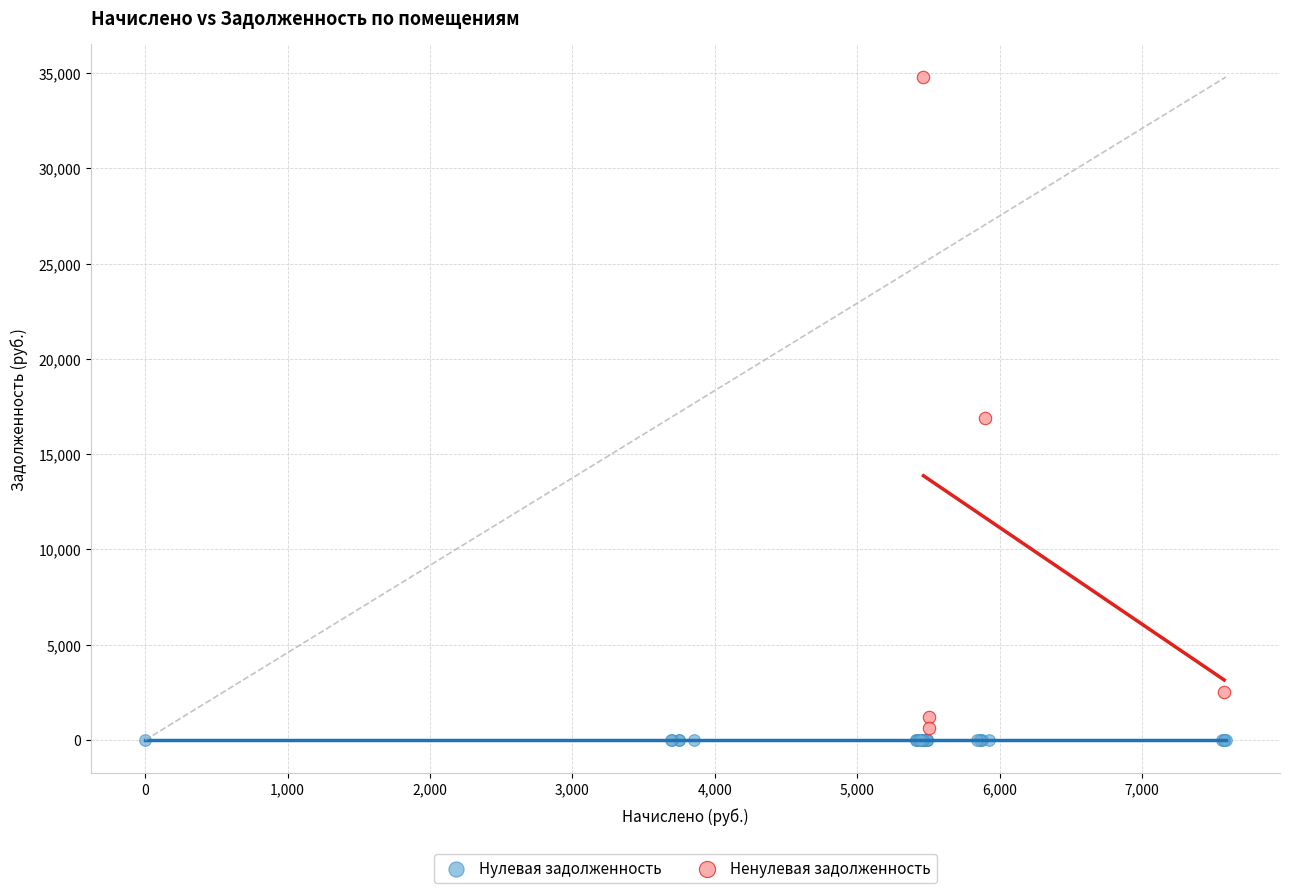

Which series reaches the maximum Y coordinate?

Ненулевая задолженность